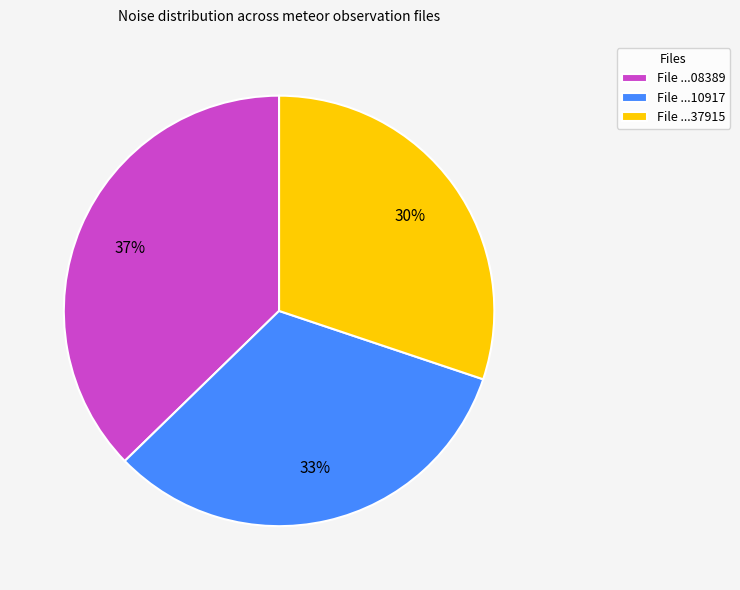

Is there a majority slice in this chart?

No